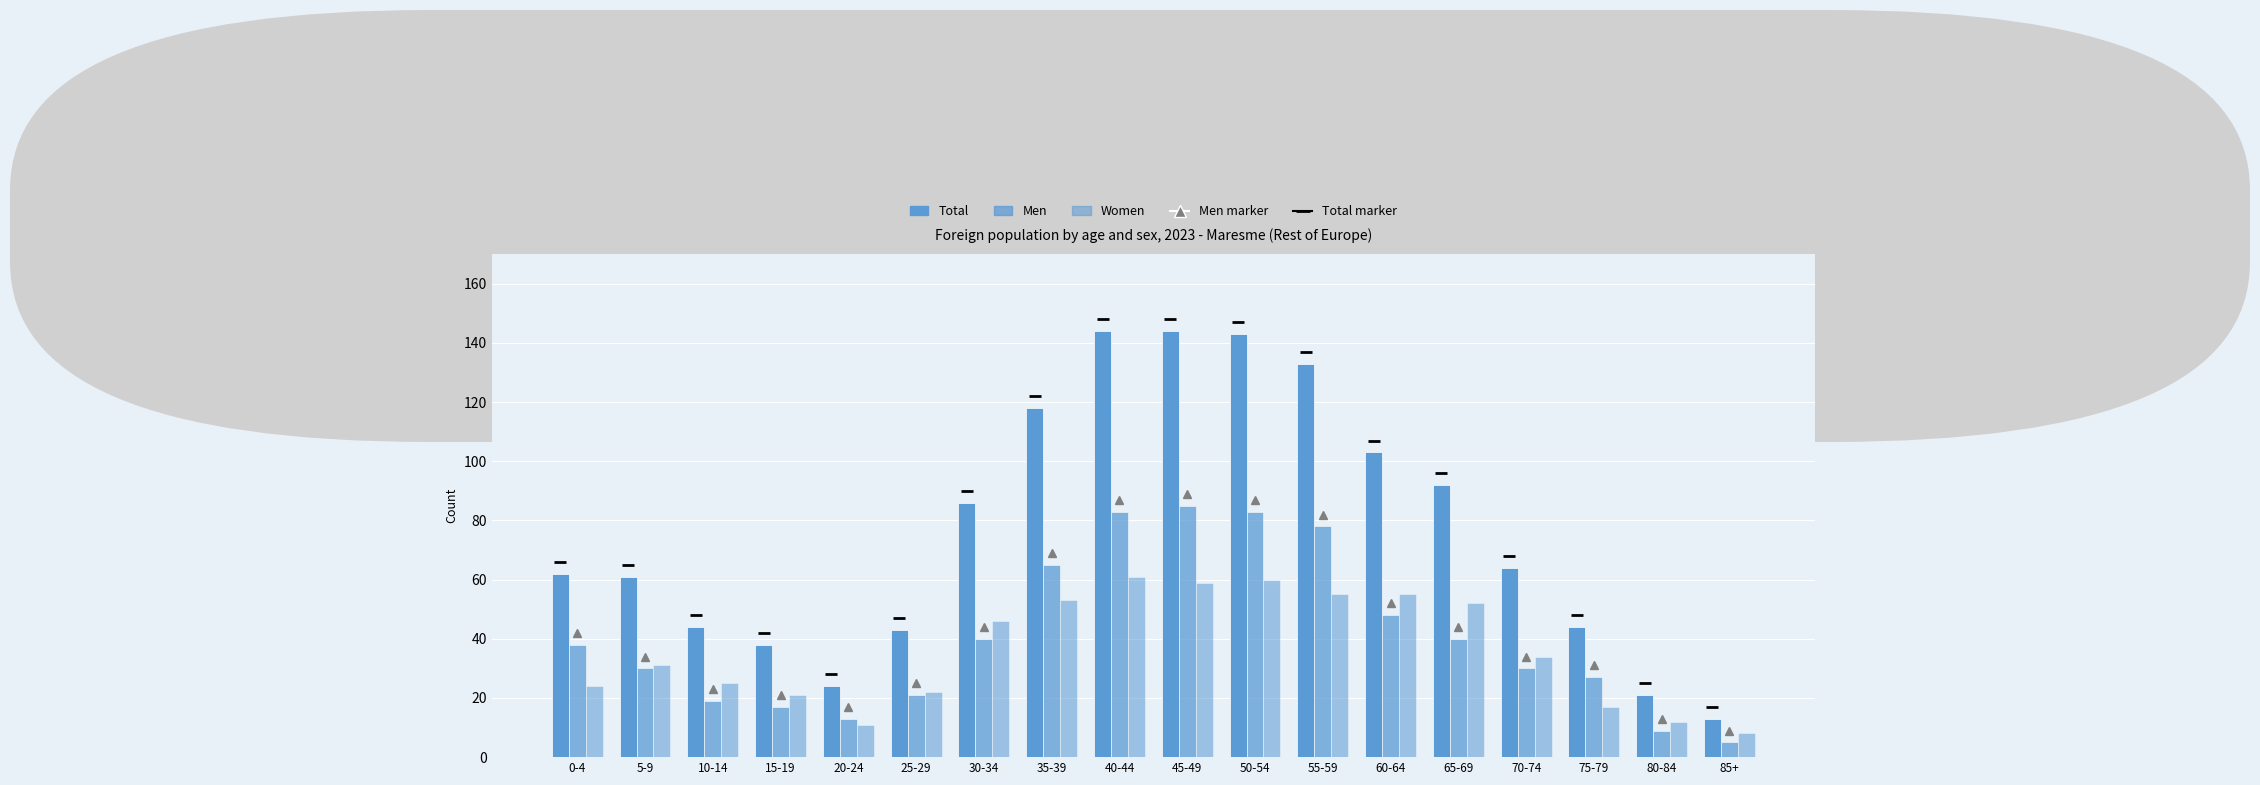

What is the value of the Men bar at the 17th from the left?

9